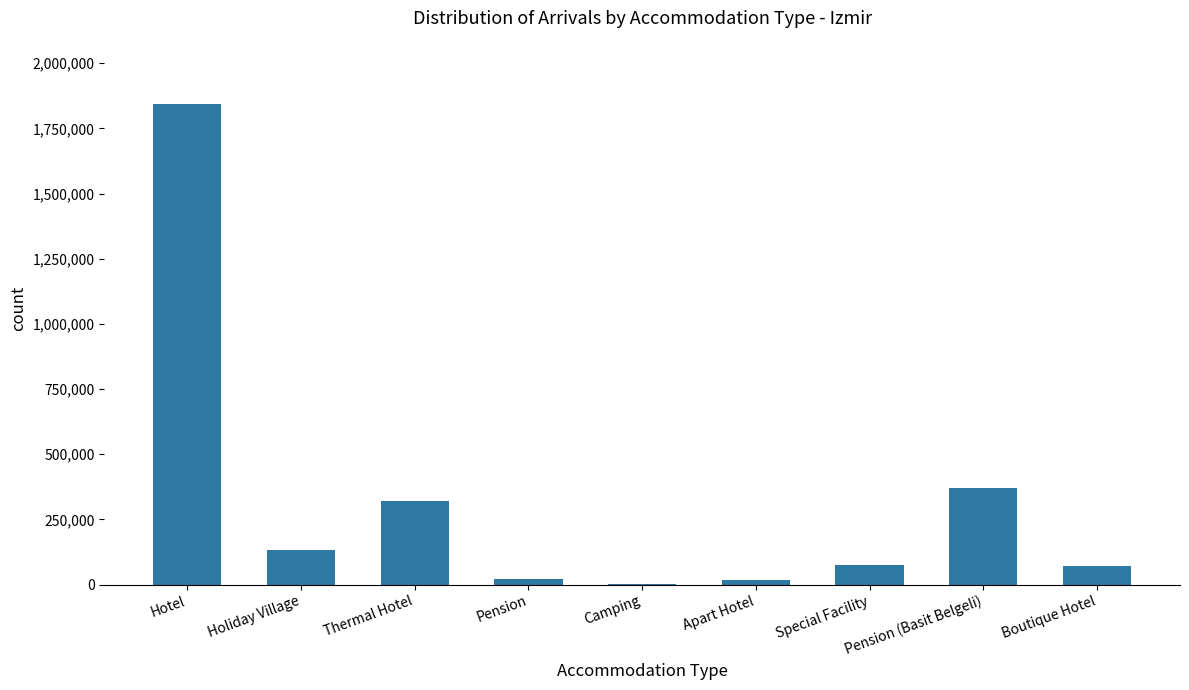

Is it true that the value at Thermal Hotel is 523996?

False